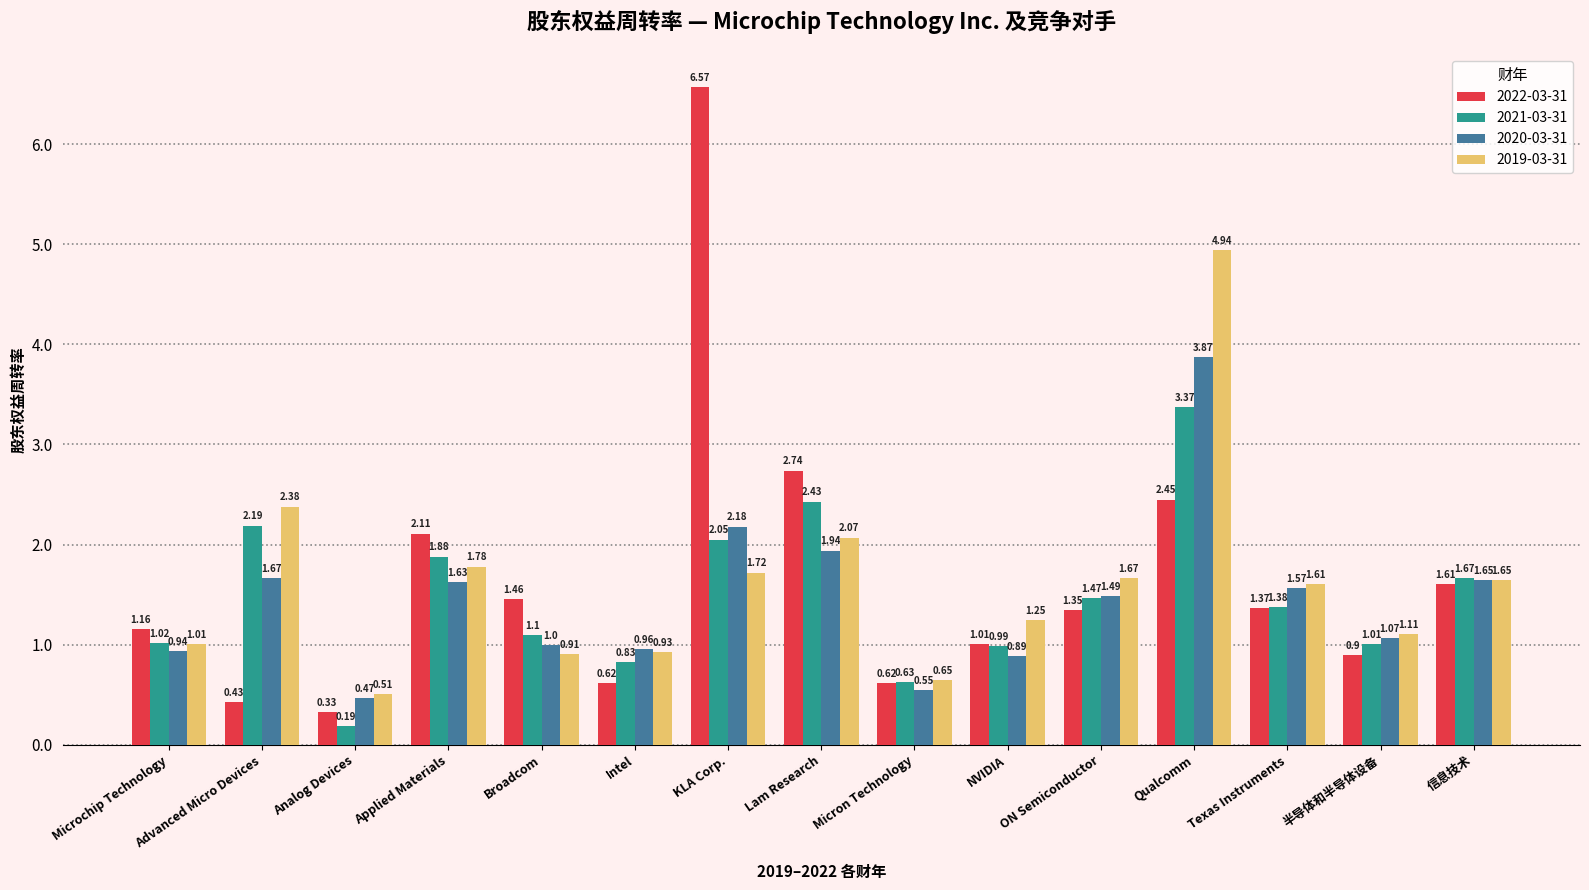

What is the difference between the maximum and minimum values in the 2022-03-31 series?

6.2